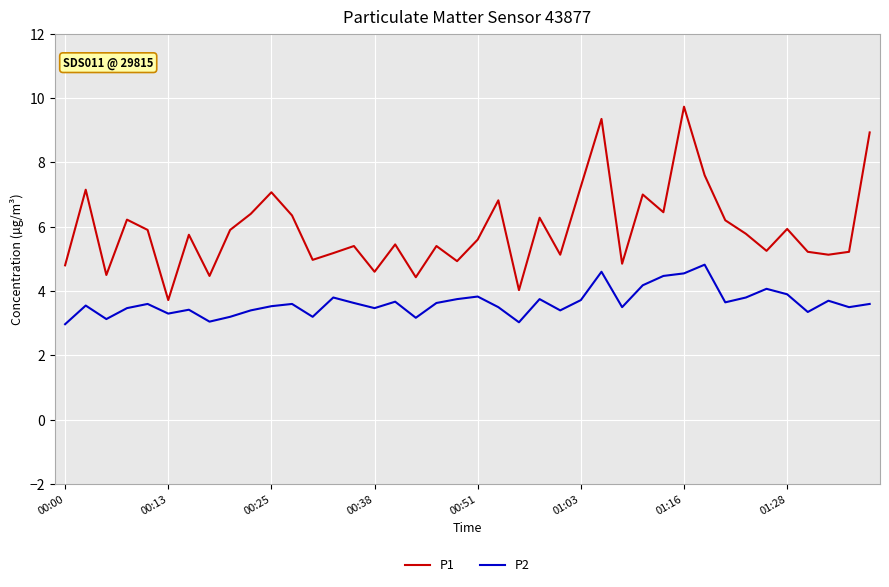

In P2, how many points are lower than both neighbors (excluding endpoints)?

12